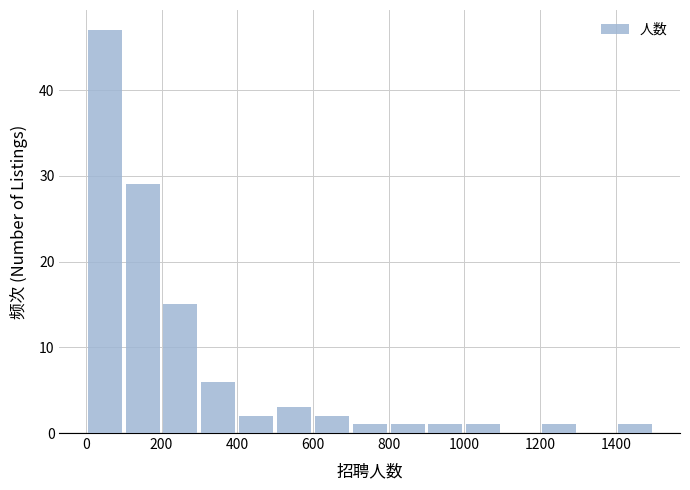

Over which range of the x-axis is the bar tallest?

0 to 100